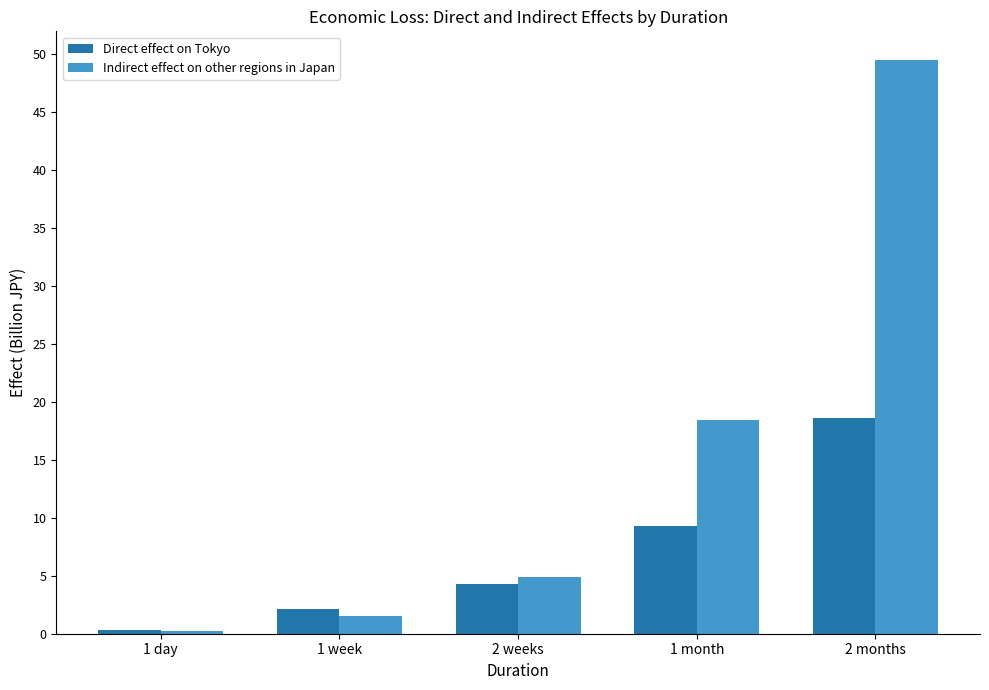

Reading left to right, what are all the values shown in this chart?

Direct effect on Tokyo: 1 day=0.3	1 week=2.2	2 weeks=4.3	1 month=9.3	2 months=18.6
Indirect effect on other regions in Japan: 1 day=0.3	1 week=1.5	2 weeks=4.9	1 month=18.4	2 months=49.5